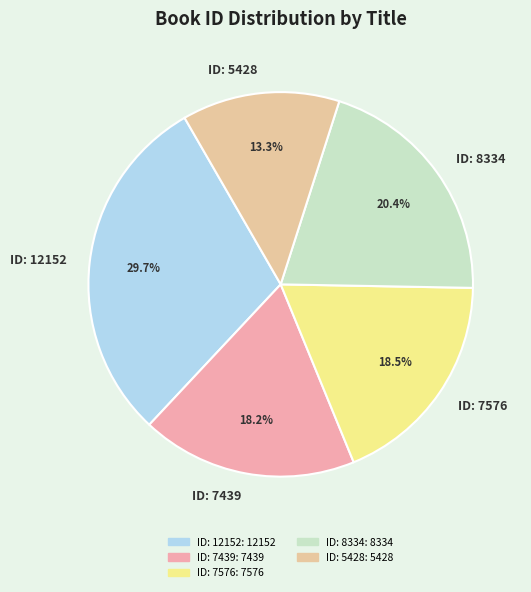

Which has a higher value, ID: 12152 or ID: 5428?

ID: 12152